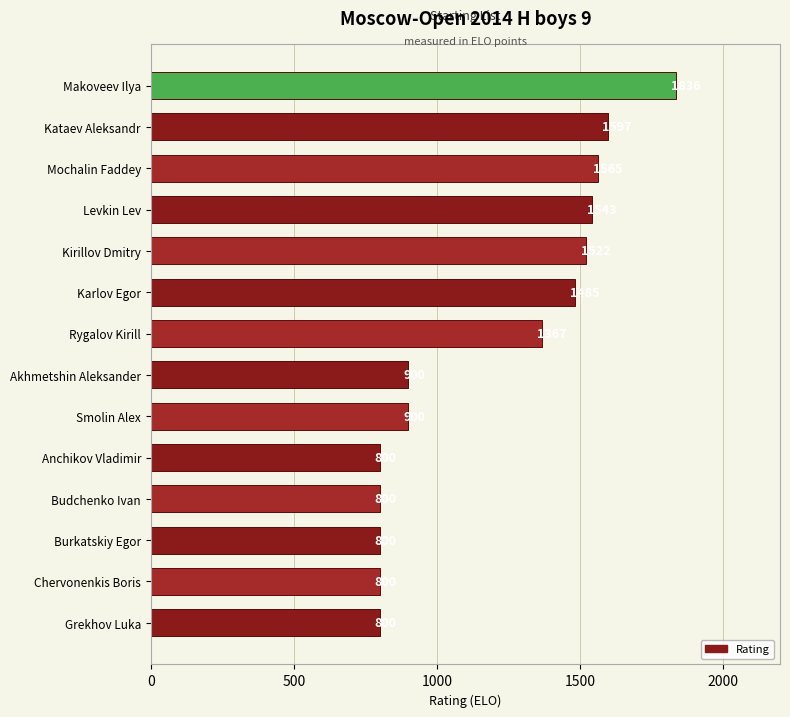

Approximately how many times larger is the value at Budchenko Ivan compared to Grekhov Luka?

1.0